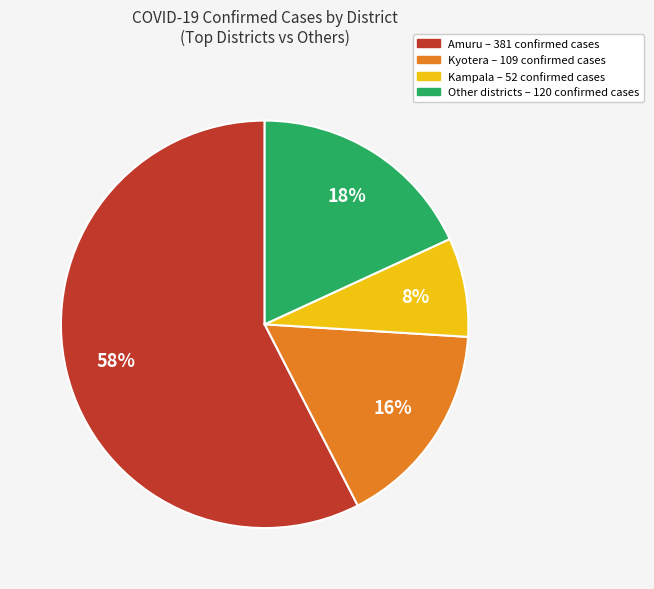

Does any single category account for the majority?

Yes